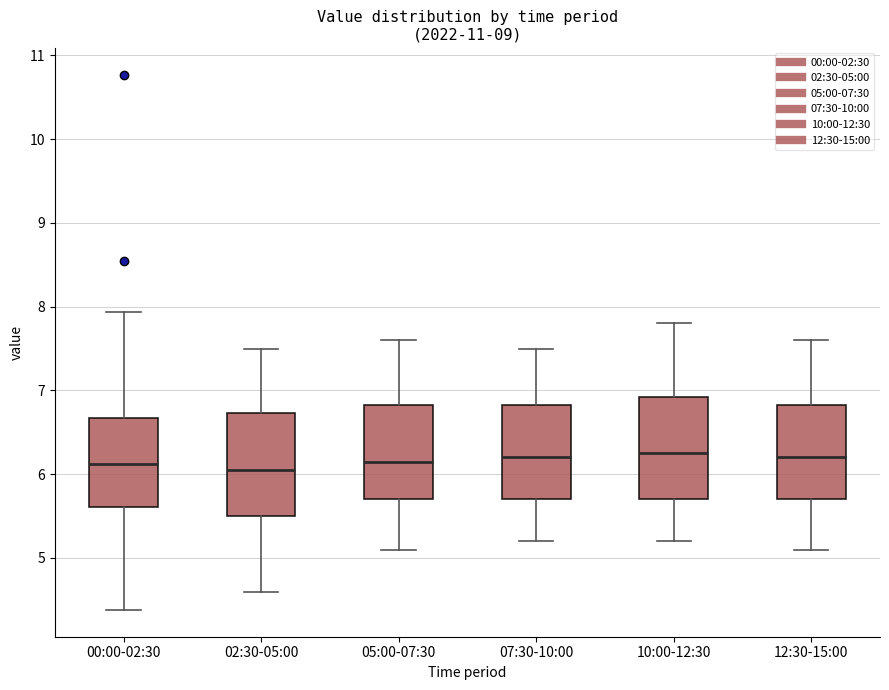

Where is the lower edge of the box for 00:00-02:30 on the y-axis? The values are not printed on the chart, so give them approximately, as read against the axis.

5.6